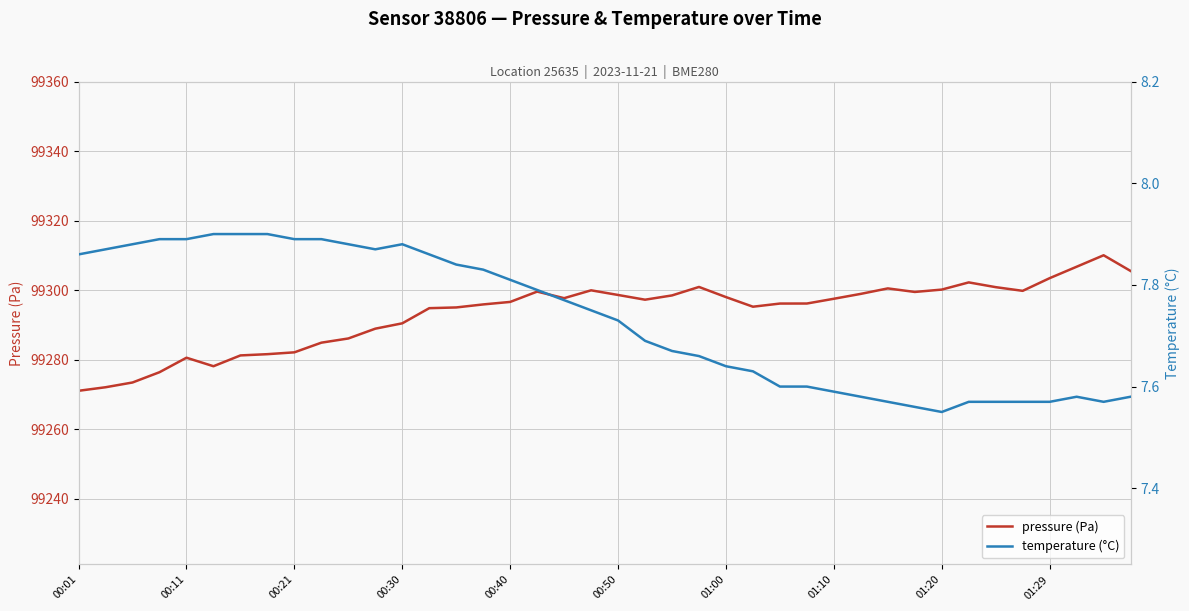

Is this an area chart (filled region under the line)?

No